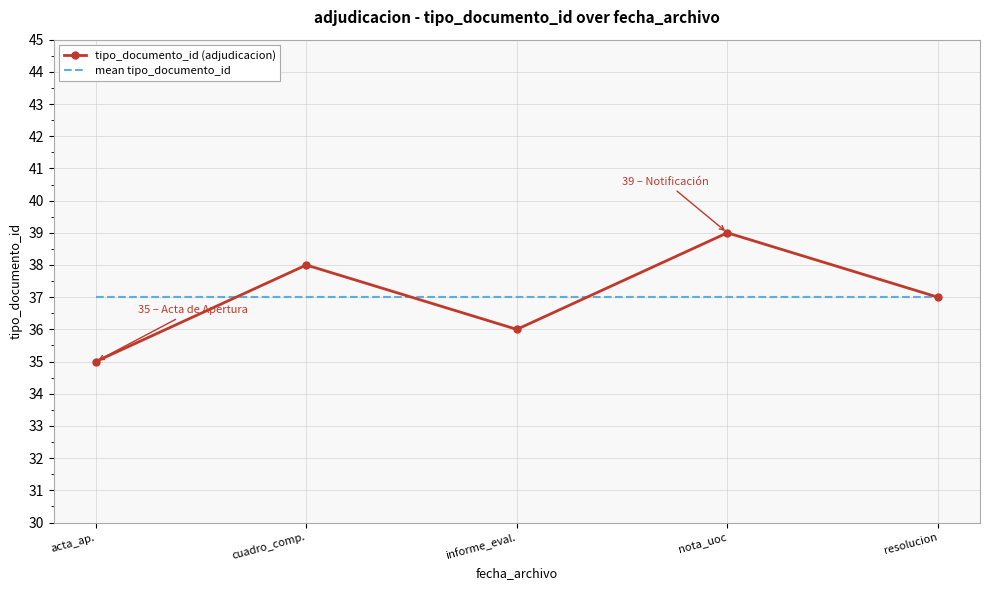

List the series in order of their peak value, highest first.

tipo_documento_id (adjudicacion), mean tipo_documento_id